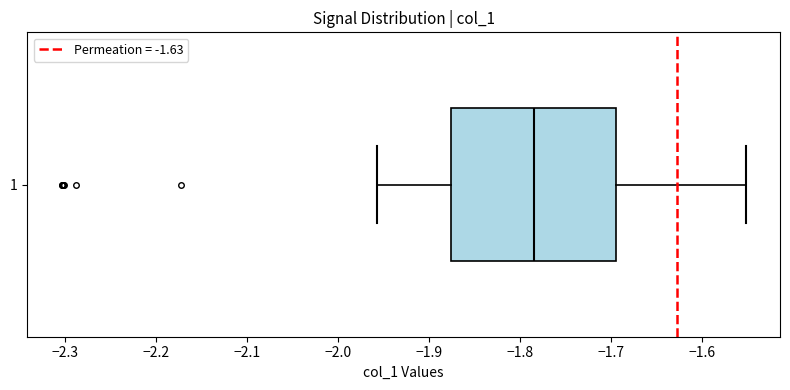

Transcribe this box plot: give where the median line is, the range the box spans, and where the two whiskers end, as read against the x-axis. The values are not printed on the chart, so give them approximately, as read against the axis.

median -1.78, box -1.88 to -1.69, whiskers -1.96 to -1.55